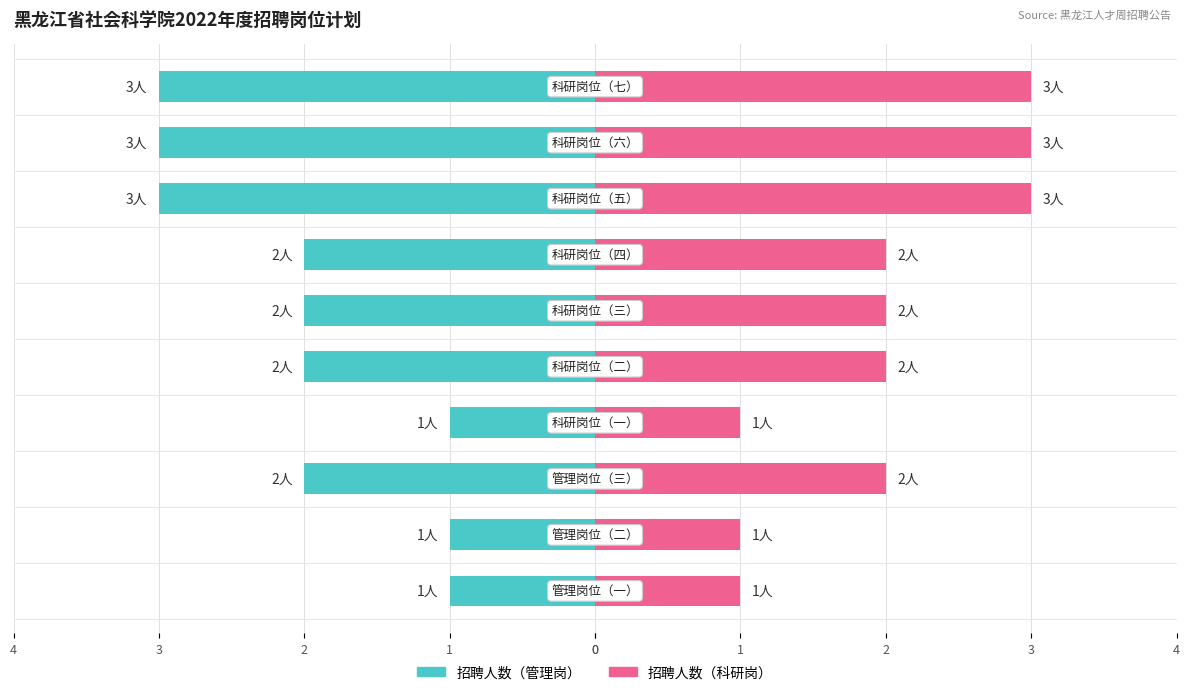

Is the value of 科研岗位（右） at 0 greater than the value of 管理岗位（左） at 1?

Yes